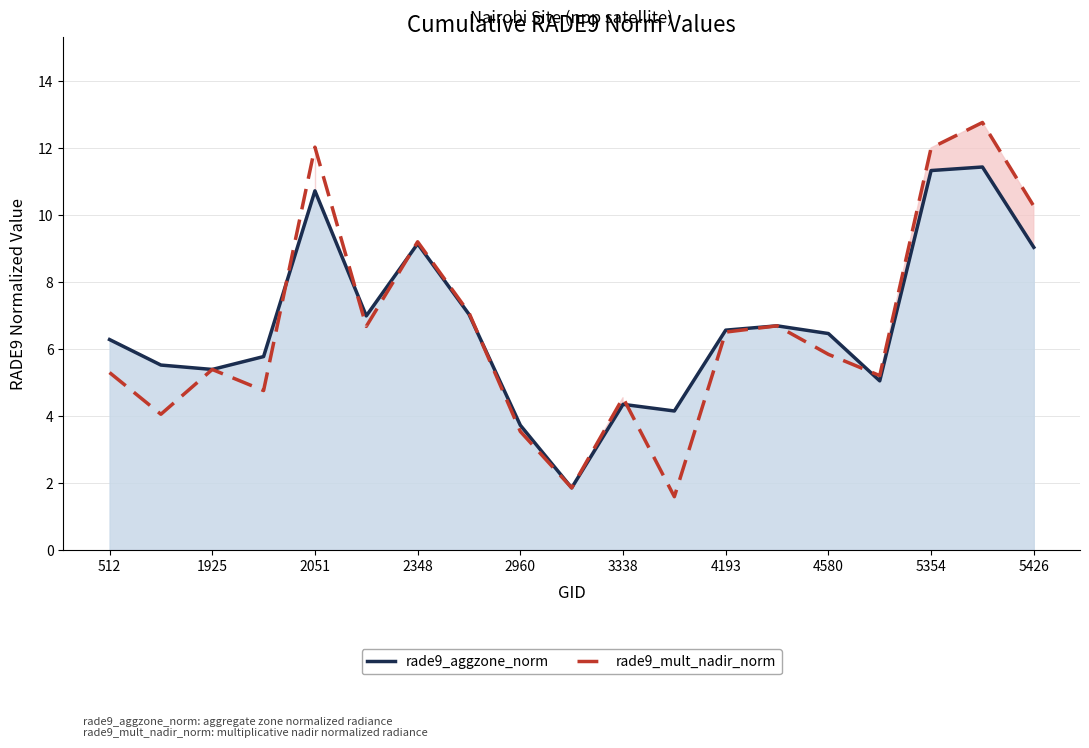

True or false: rade9_aggzone_norm has a value of 3.2 at 5426.

False